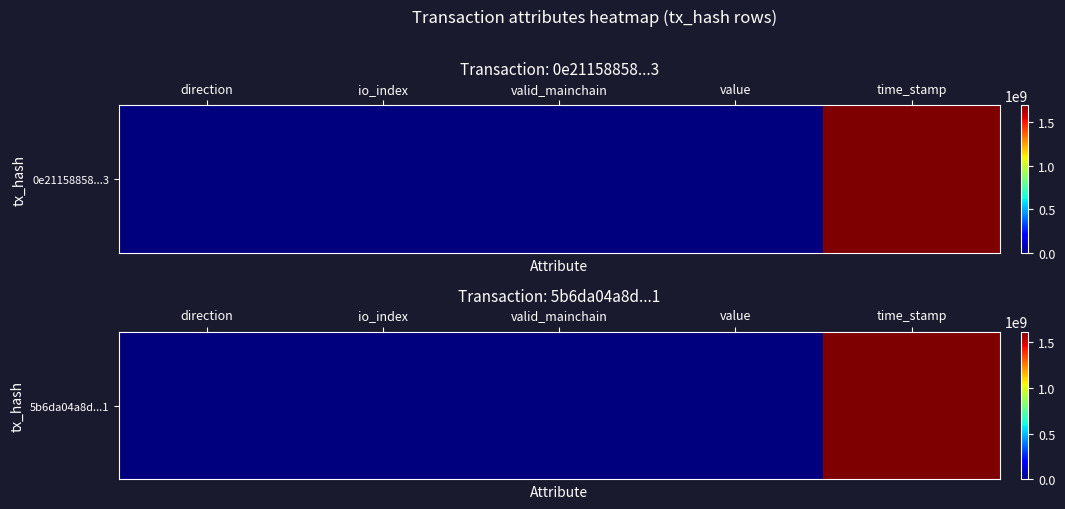

How many positive values are there?

4